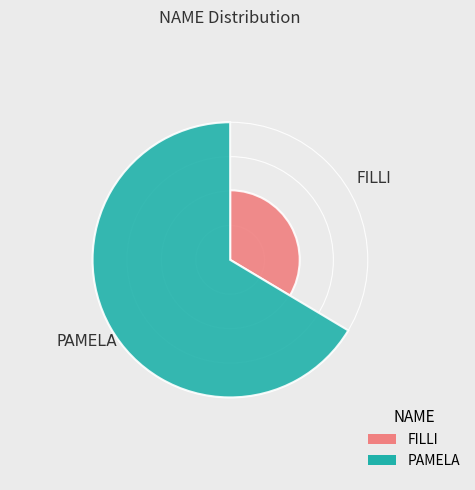

Is there a majority slice in this chart?

Yes